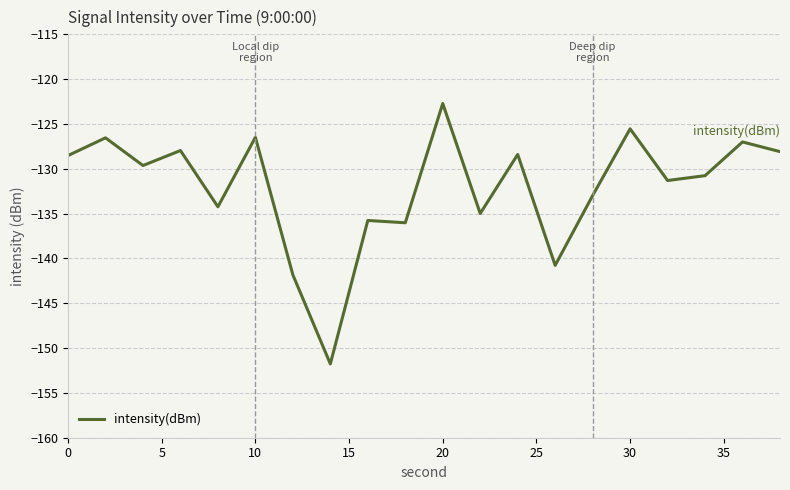

What is the greatest value displayed?

-122.7